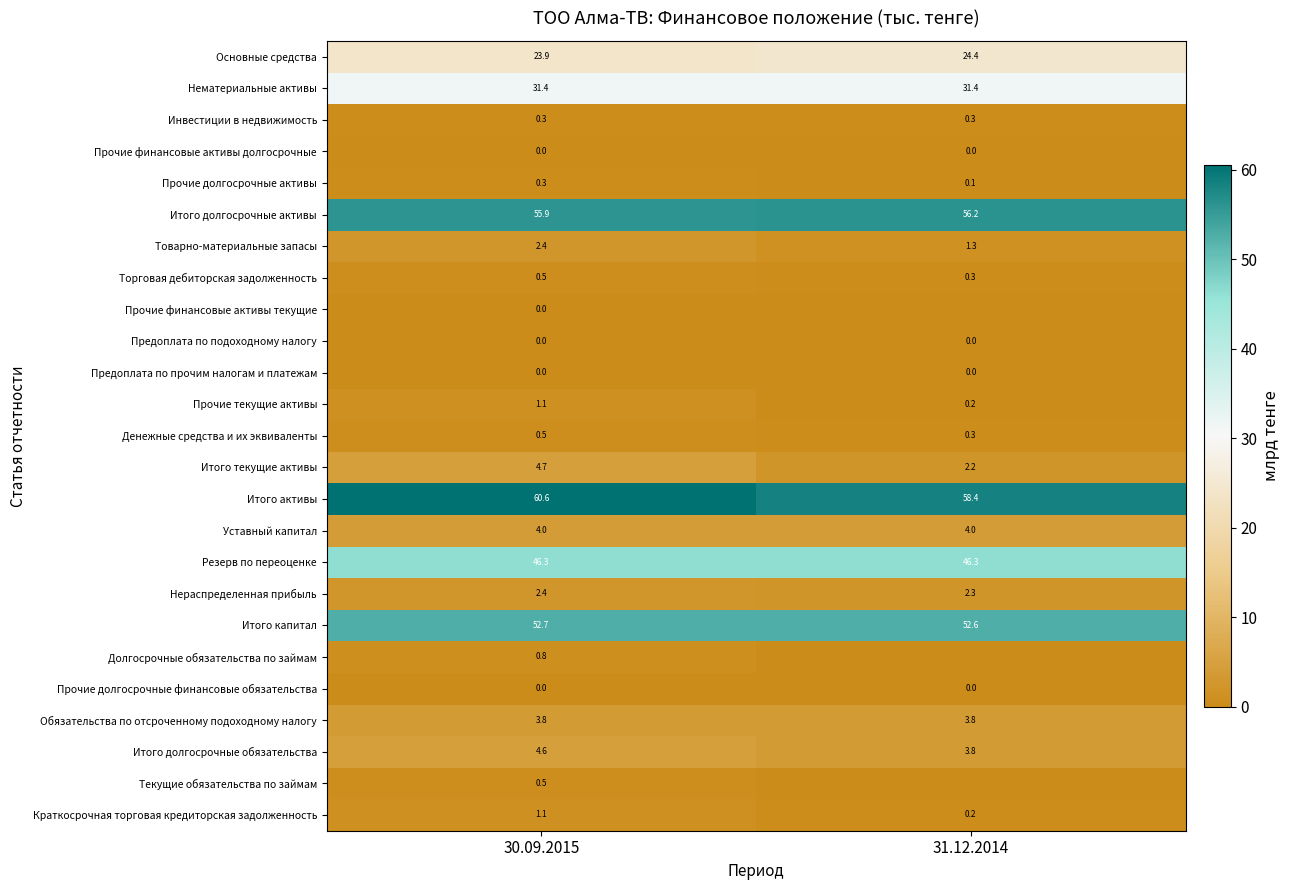

Rank the categories by Итого капитал value from lowest to highest.

31.12.2014, 30.09.2015